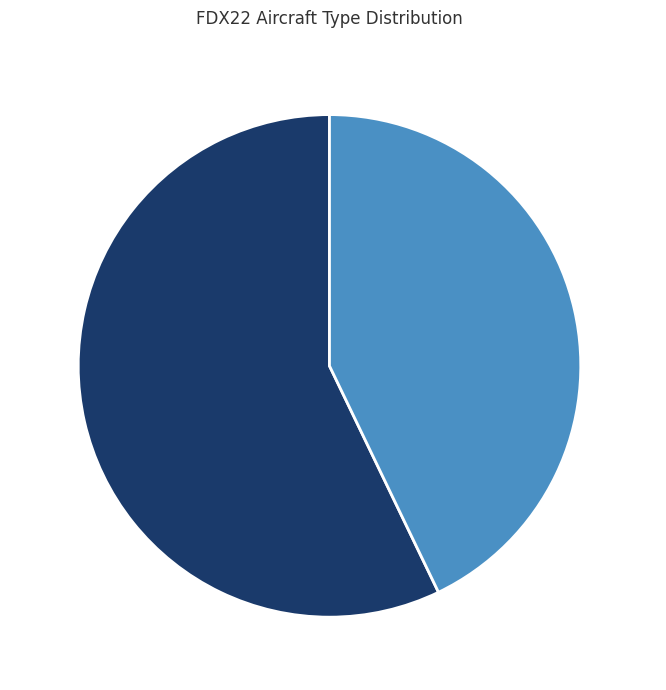

What is the largest slice in the pie chart?

B77L